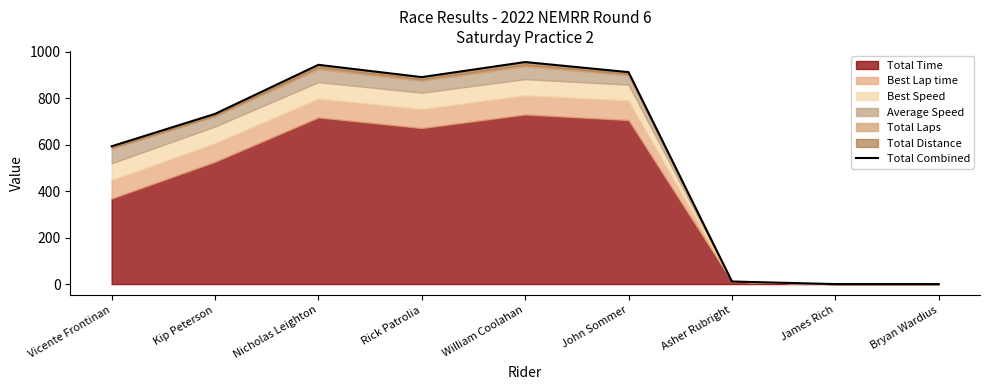

The chart shows a value of 0.0 at James Rich. True or false?

True